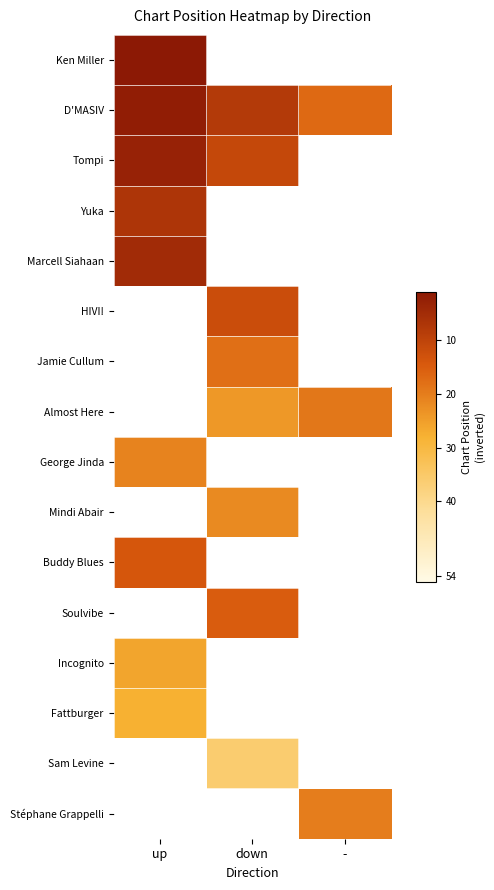

Rank the series by their average value, from lowest to highest.

Ken Miller, D'MASIV, Tompi, Yuka, Marcell Siahaan, HIVI!, Jamie Cullum, Almost Here, George Jinda, Mindi Abair, Buddy Blues, Soulvibe, Incognito, Fattburger, Sam Levine, Stéphane Grappelli